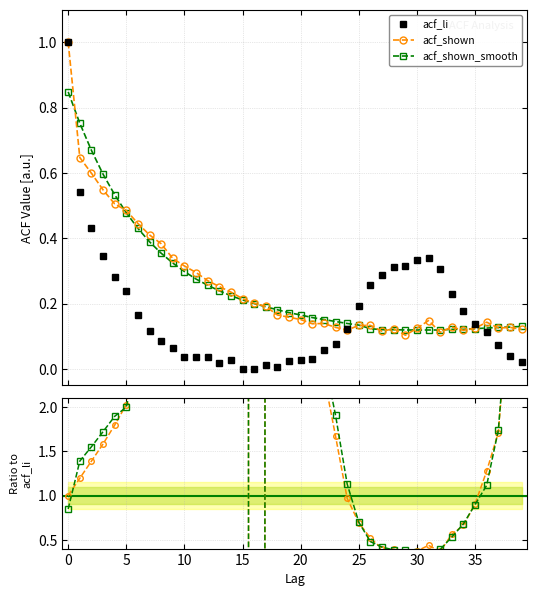

What is the maximum value for acf_shown?

1.0